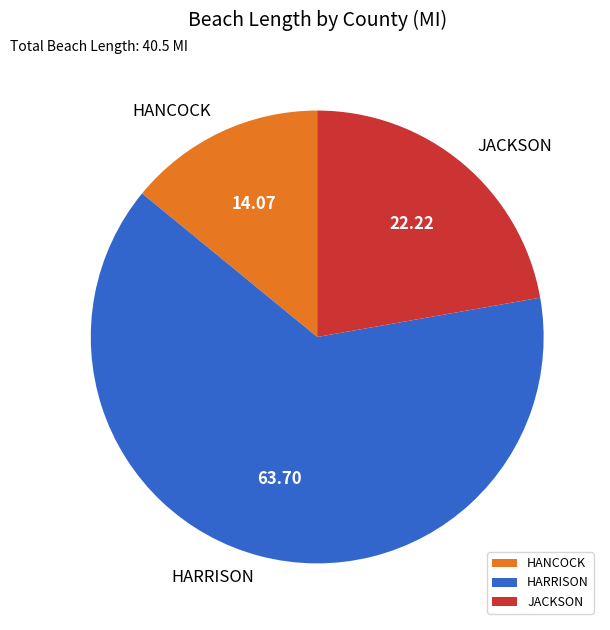

True or false: HANCOCK accounts for 25% of the total.

False